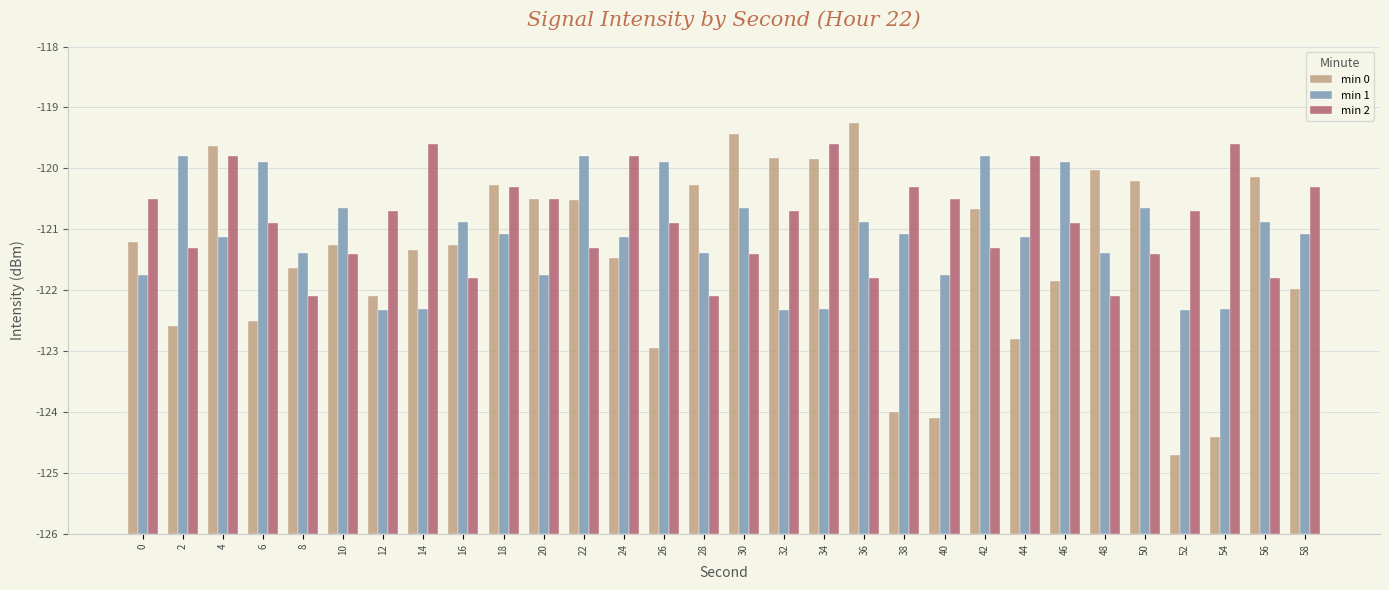

How many groups of bars are there?

30